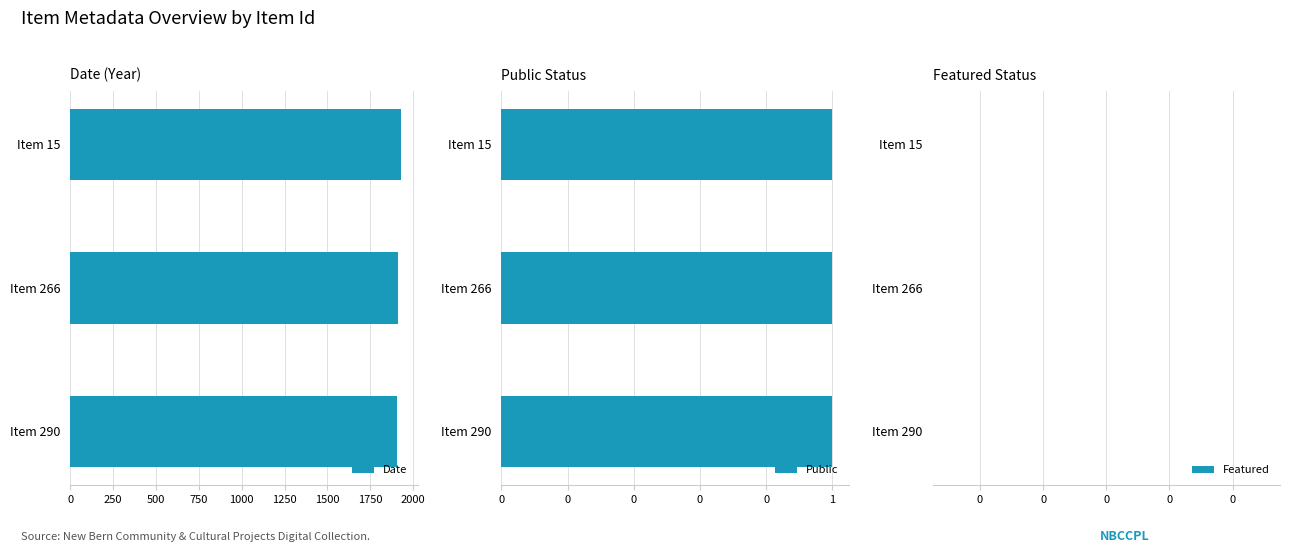

What are all the series names shown in the legend?

Date, Public, Featured